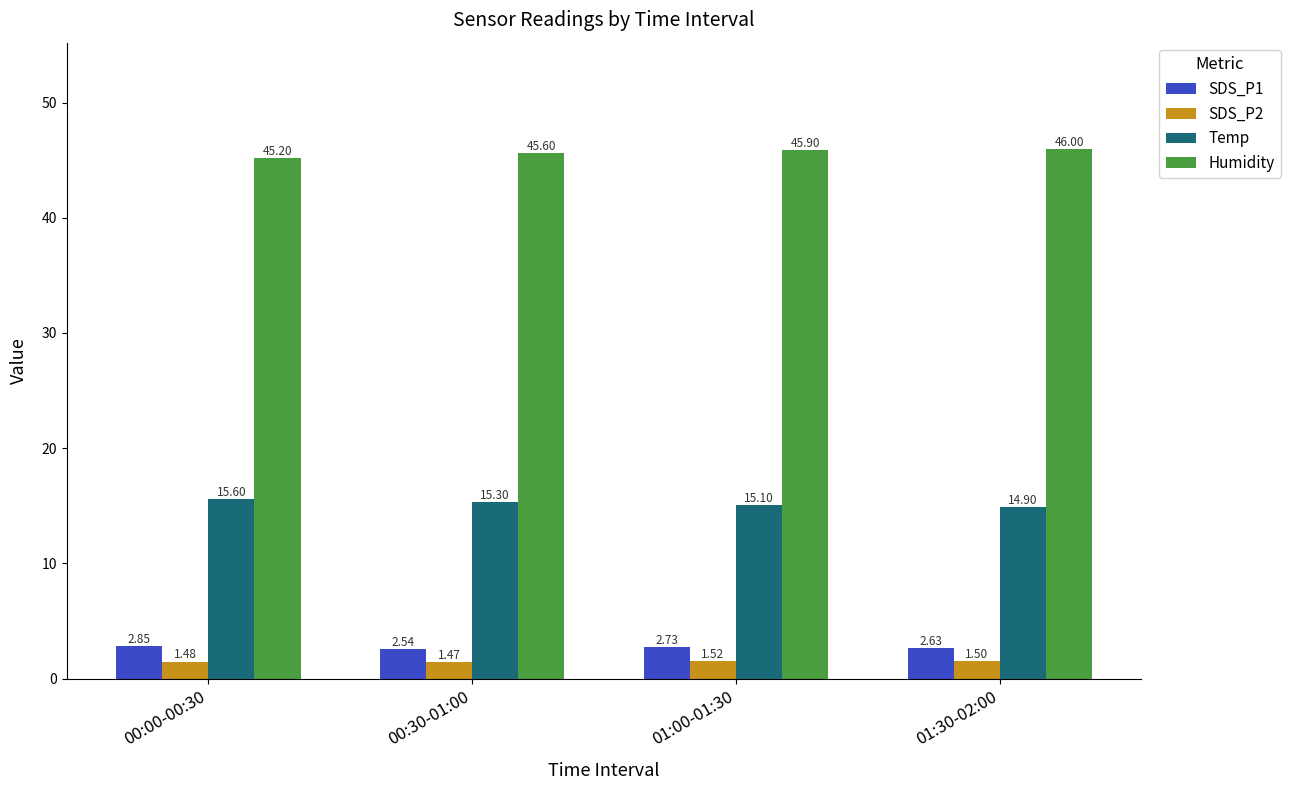

What are all the series names shown in the legend?

SDS_P1, SDS_P2, Temp, Humidity